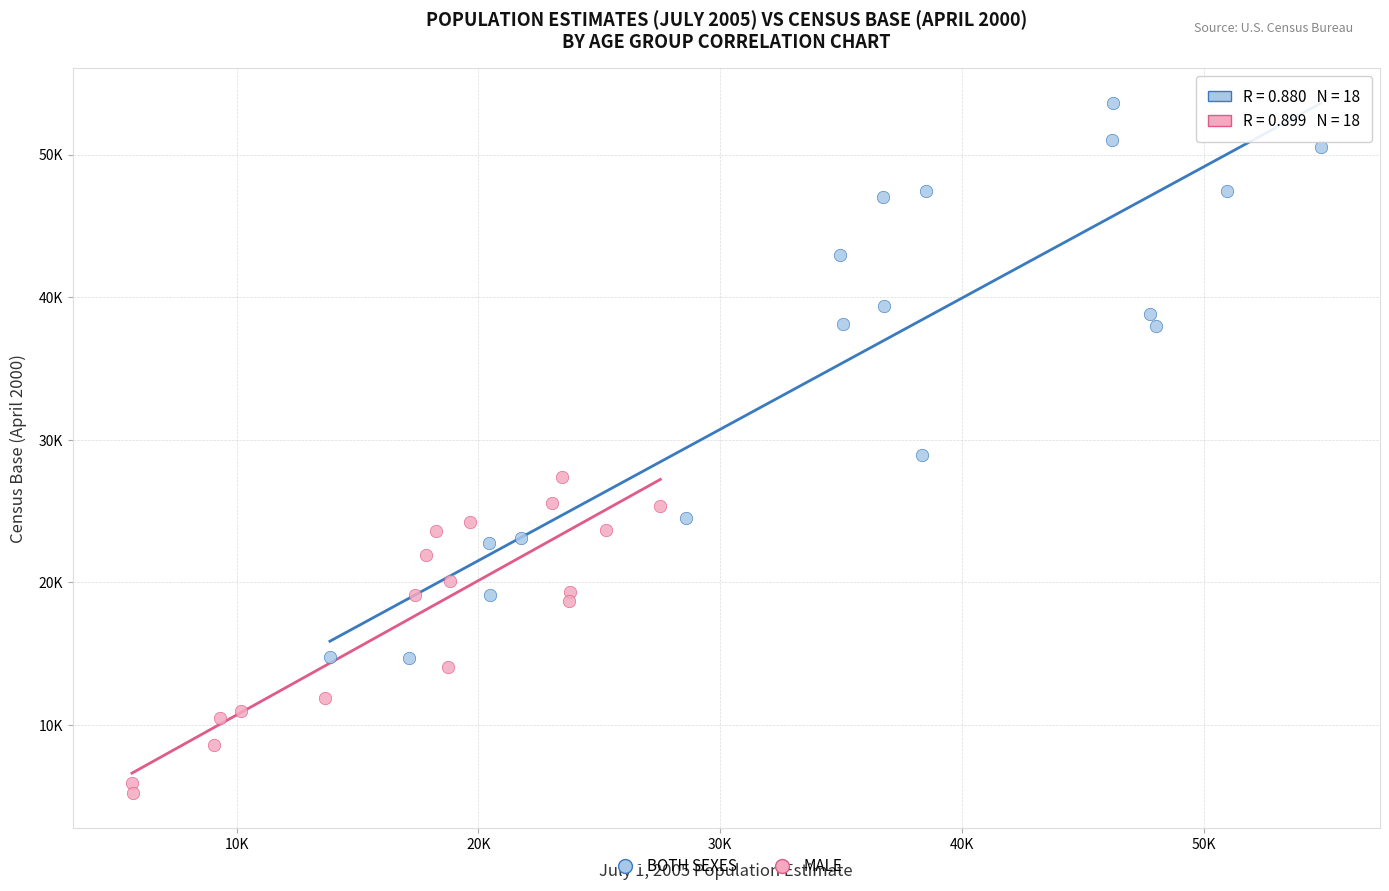

Which series reaches the maximum Y coordinate?

BOTH SEXES